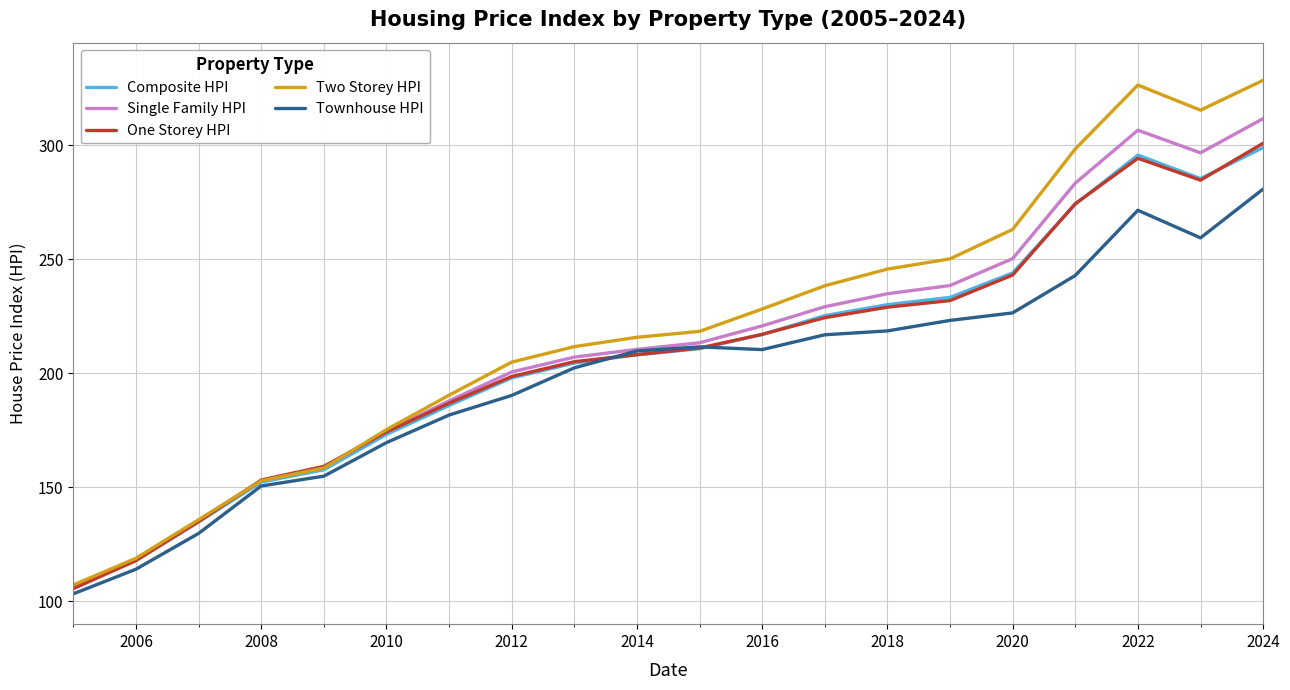

What is the highest value of the Two Storey HPI series?

328.5